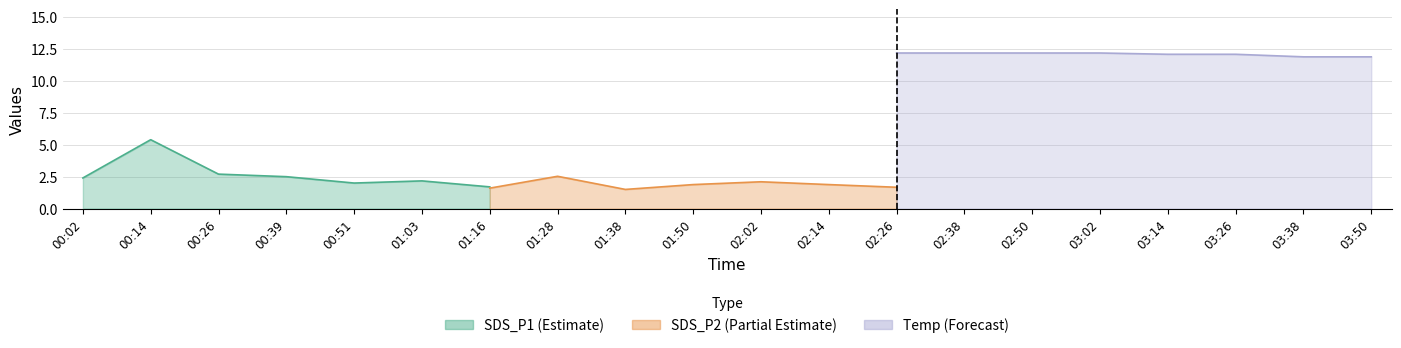

What is the difference between the maximum and minimum values in the SDS_P1 series?

3.7